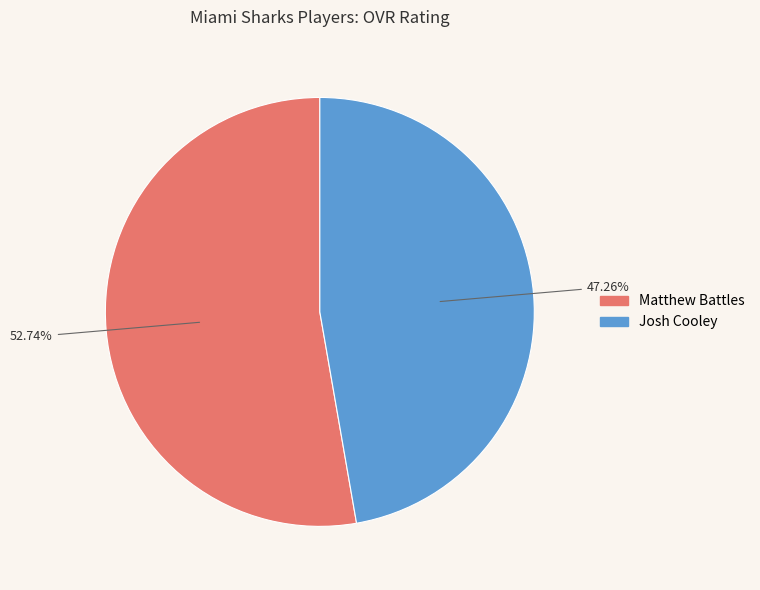

To the nearest percent, what percentage of the pie is Matthew Battles?

53%